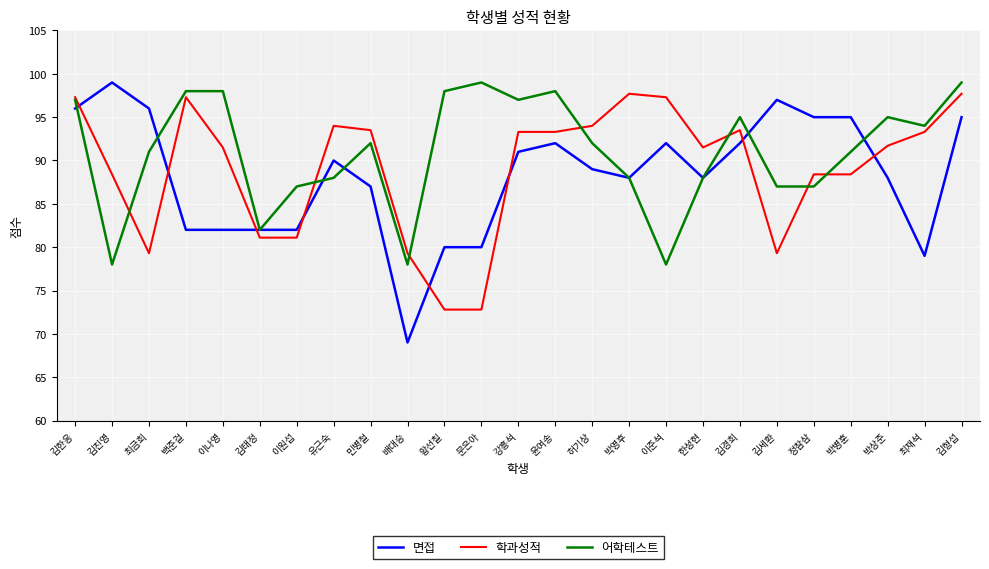

Does the chart have visible grid lines?

Yes